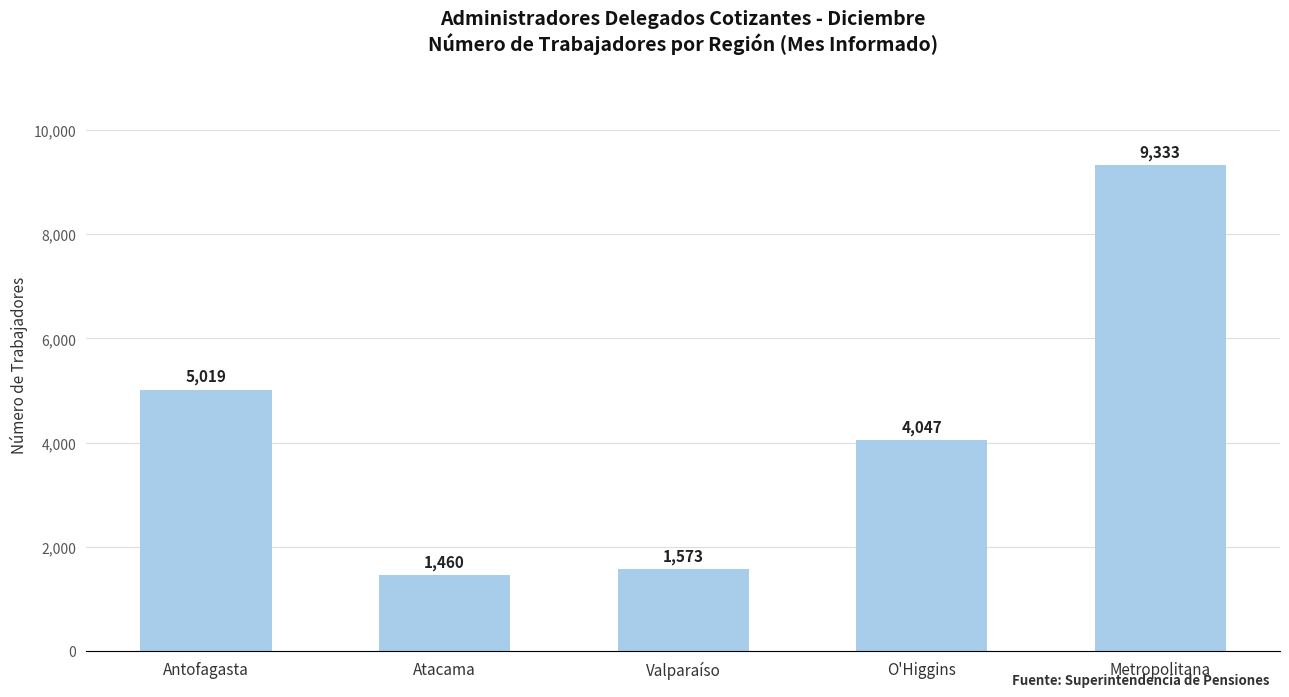

List the labels in order of value, largest first.

Metropolitana, Antofagasta, O'Higgins, Valparaíso, Atacama